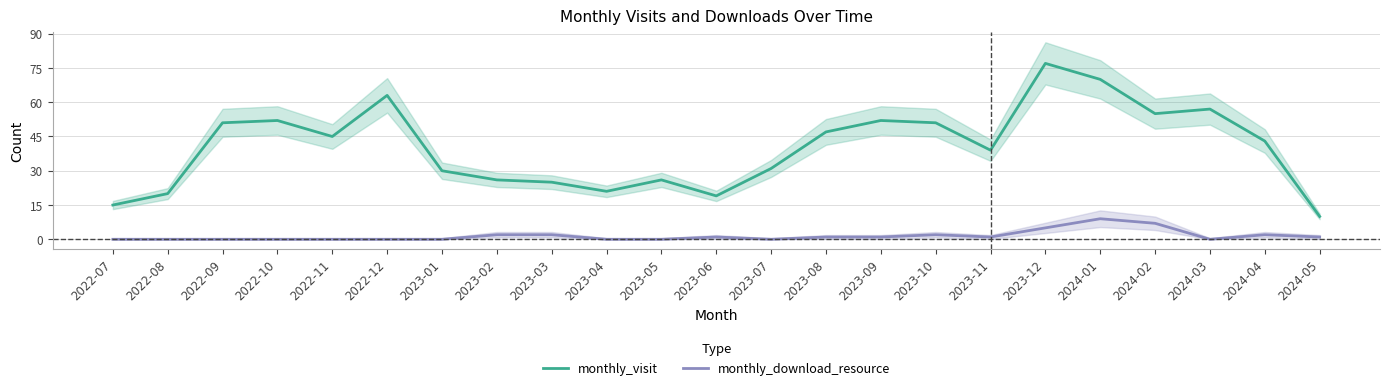

What is the difference between the maximum and second lowest values in the monthly_visit series?

62